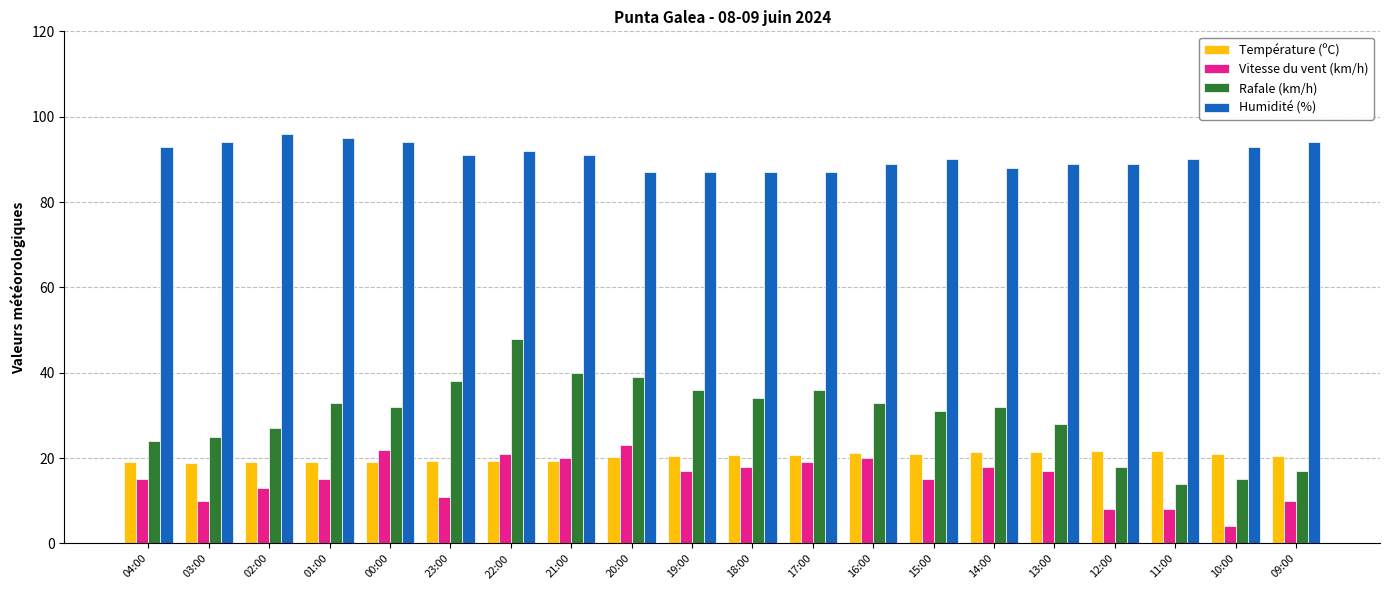

How many Humidité (%) values are between 89 and 94?

13